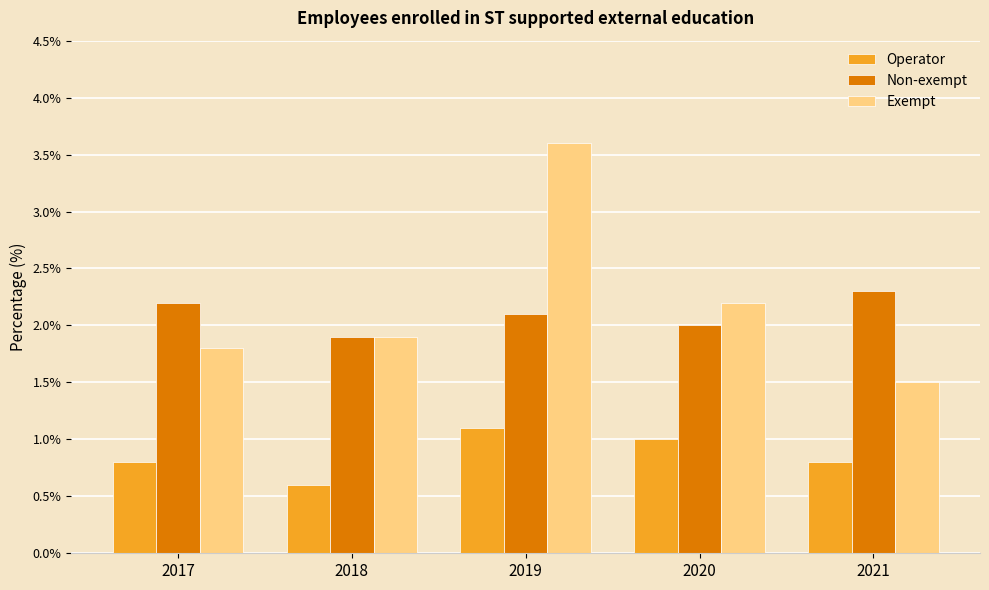

List the series in order of their peak value, lowest first.

Operator, Non-exempt, Exempt